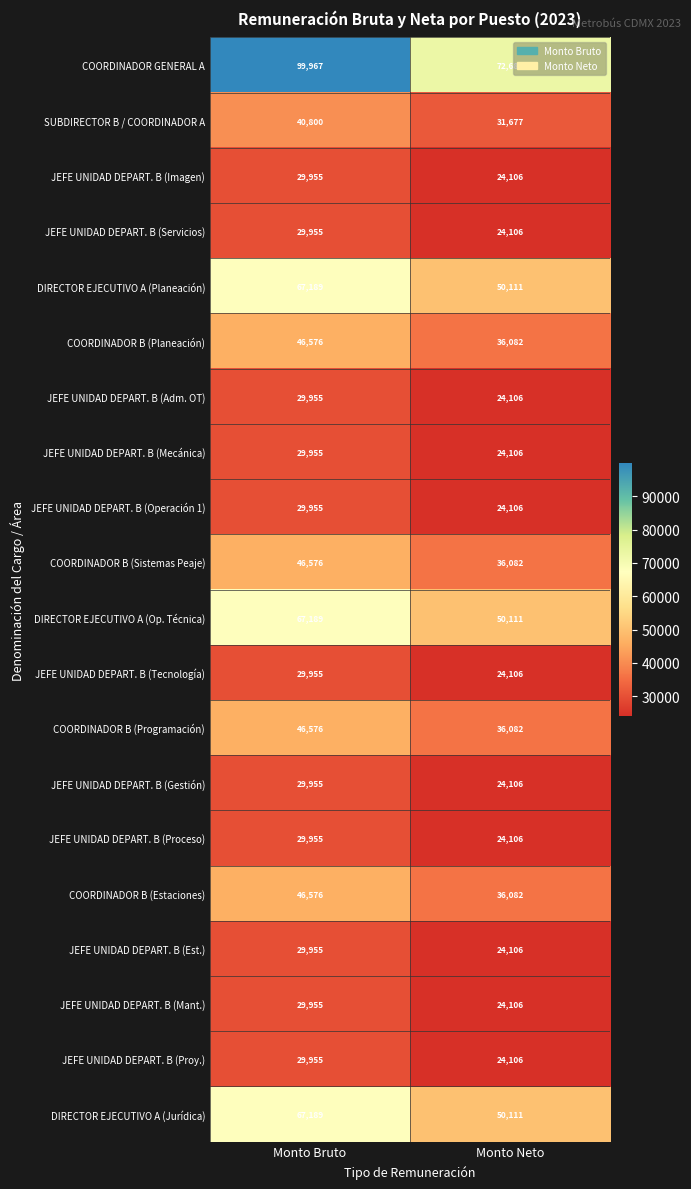

How many categories are shown in the chart?

2